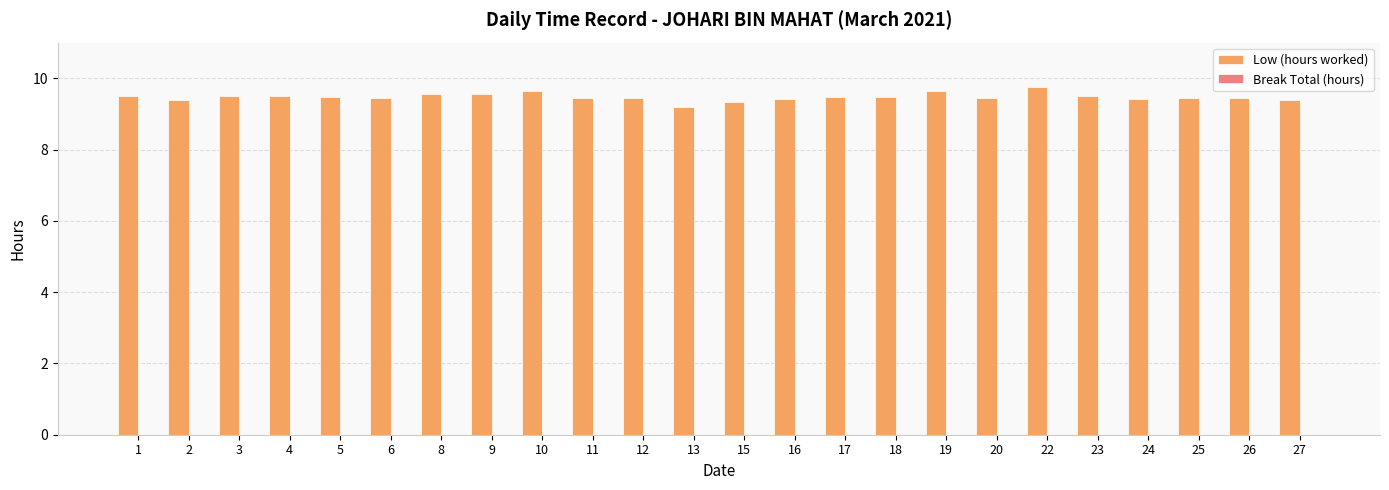

What is the maximum value shown in the chart?

9.8